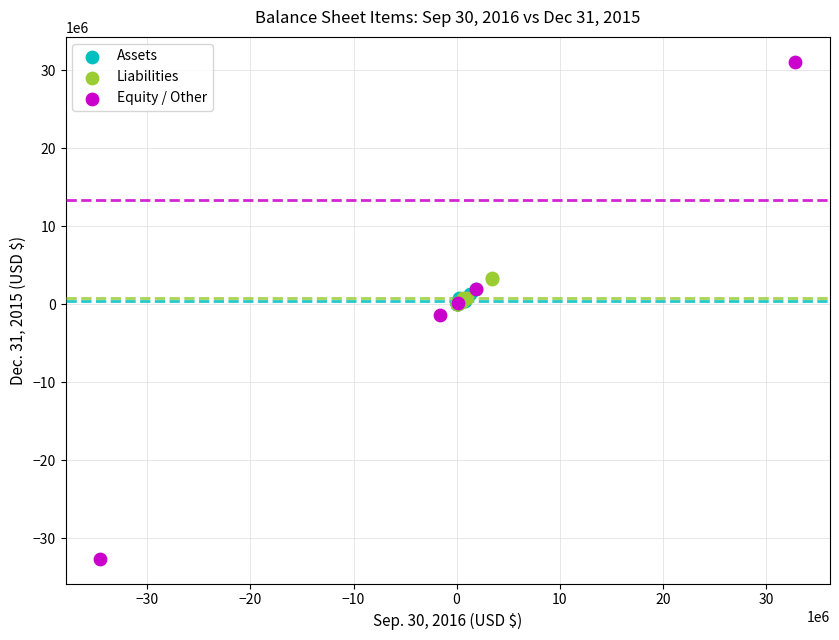

What are all the series names shown in the legend?

Assets, Liabilities, Equity / Other